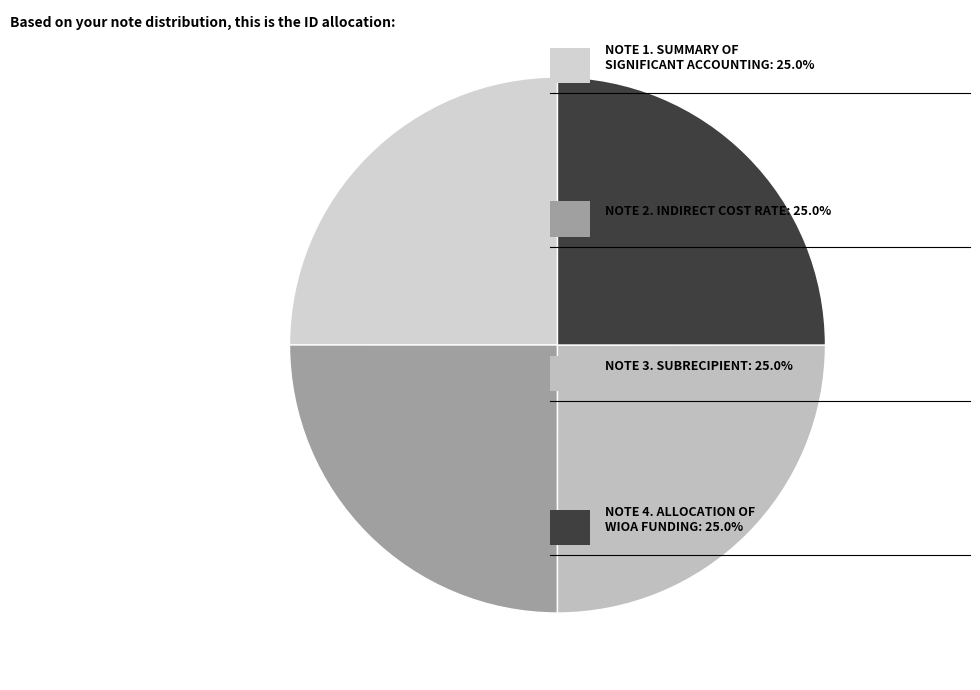

Is there a majority slice in this chart?

No